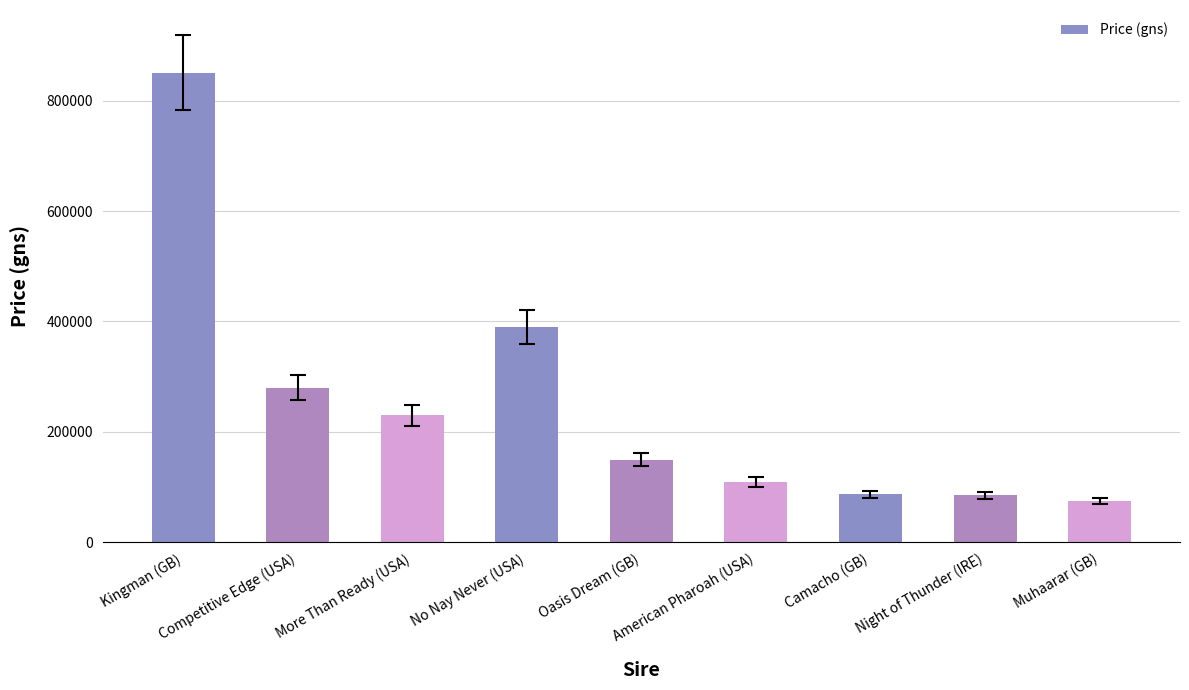

True or false: the data shows 75000 at Muhaarar (GB).

True